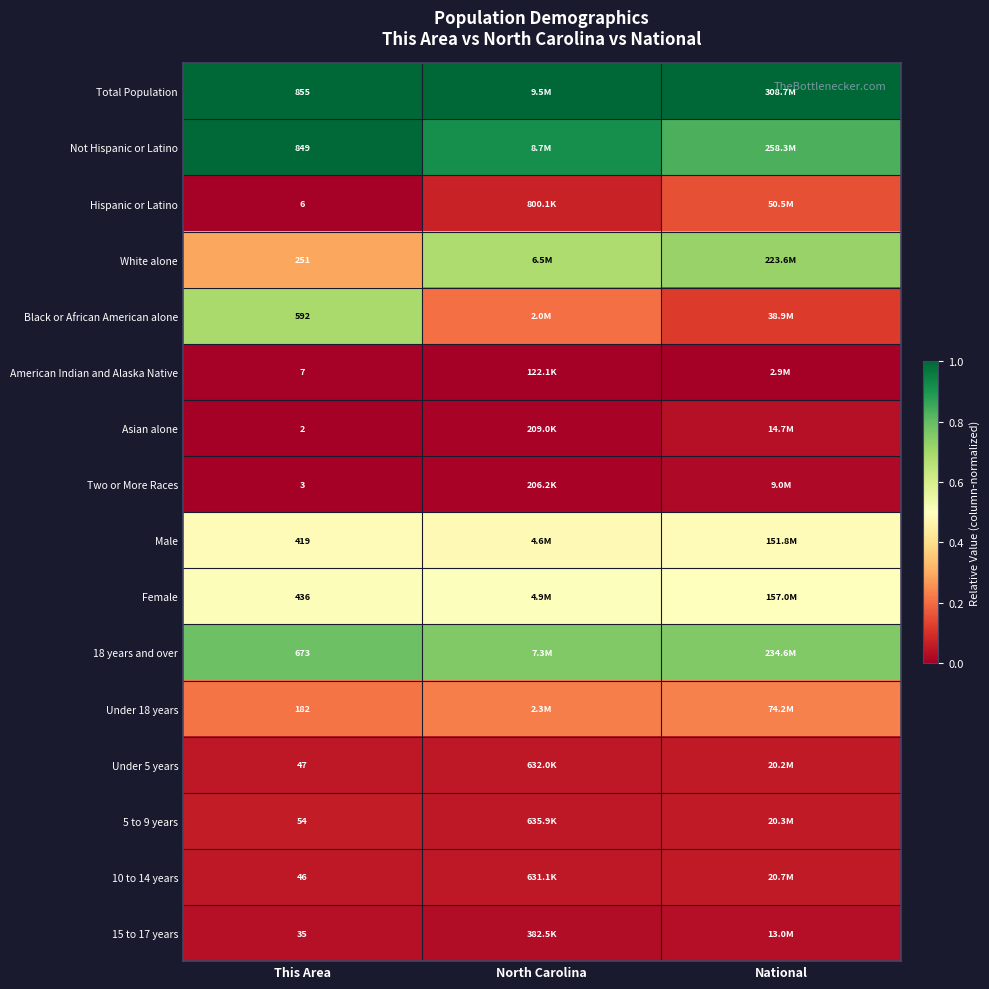

Is the value of Two or More Races at This Area greater than the value of 18 years and over at This Area?

No